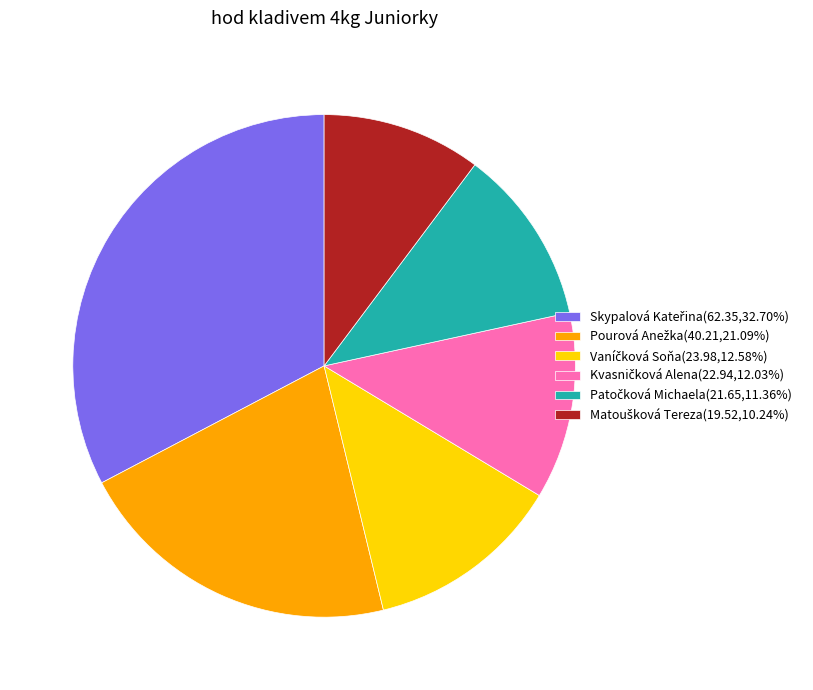

How many slices are in this pie chart?

6